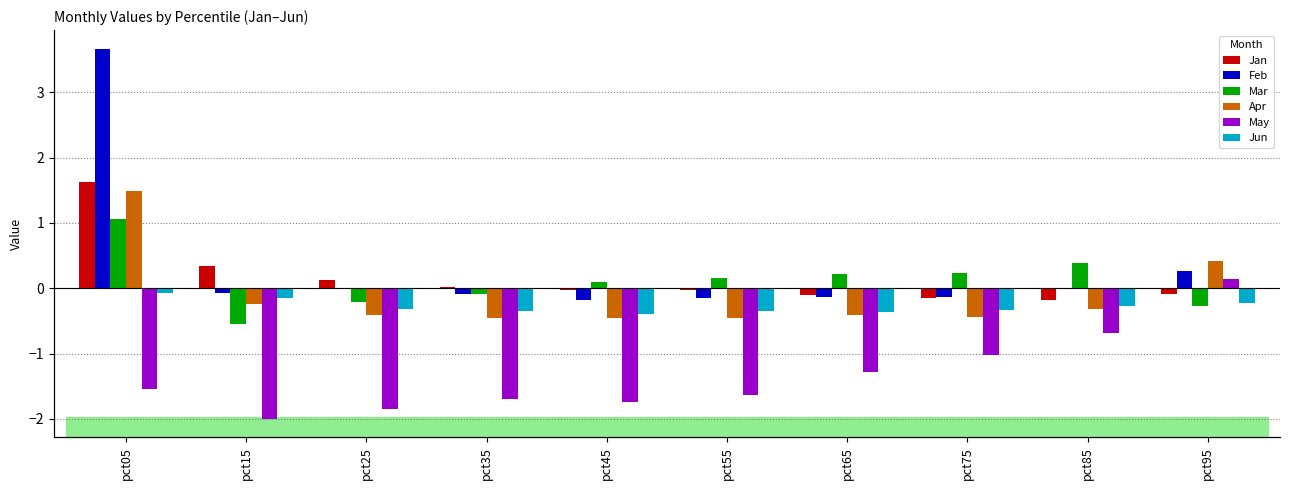

How many bars are there in total?

60